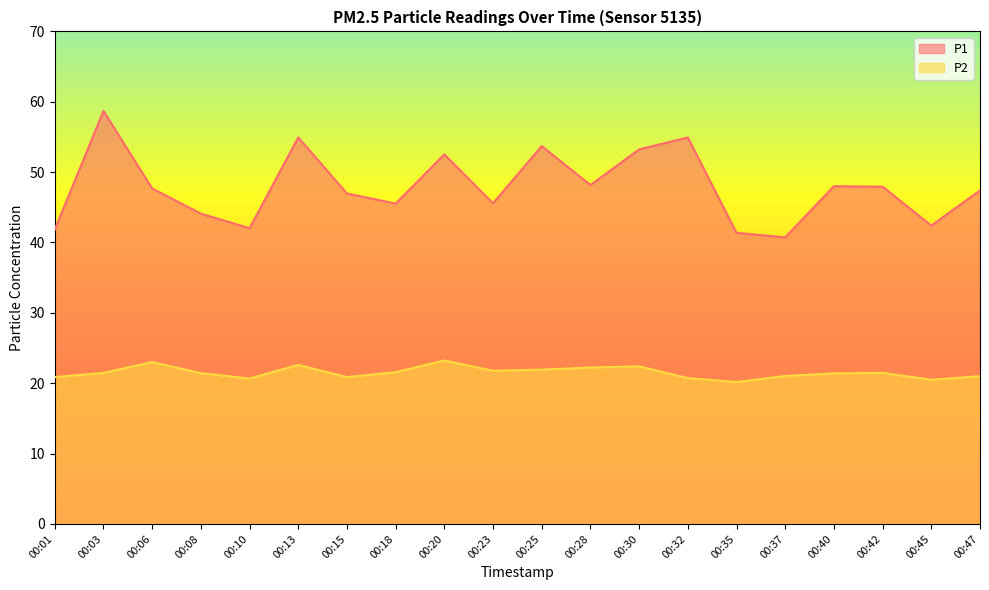

Which series has the largest total across all categories?

P1